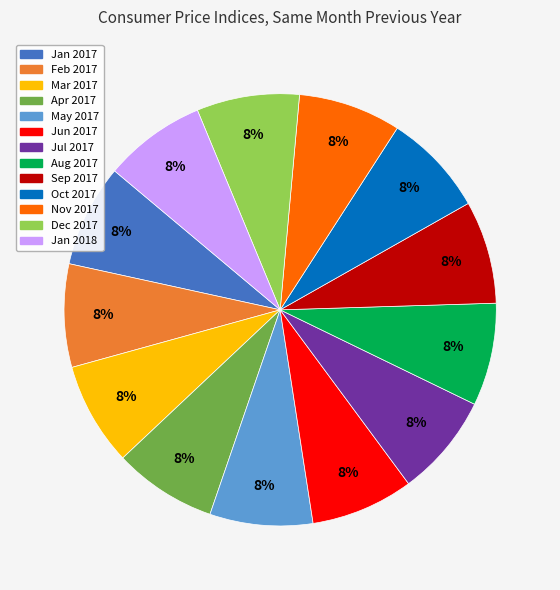

Is there any slice that represents more than half of the pie?

No